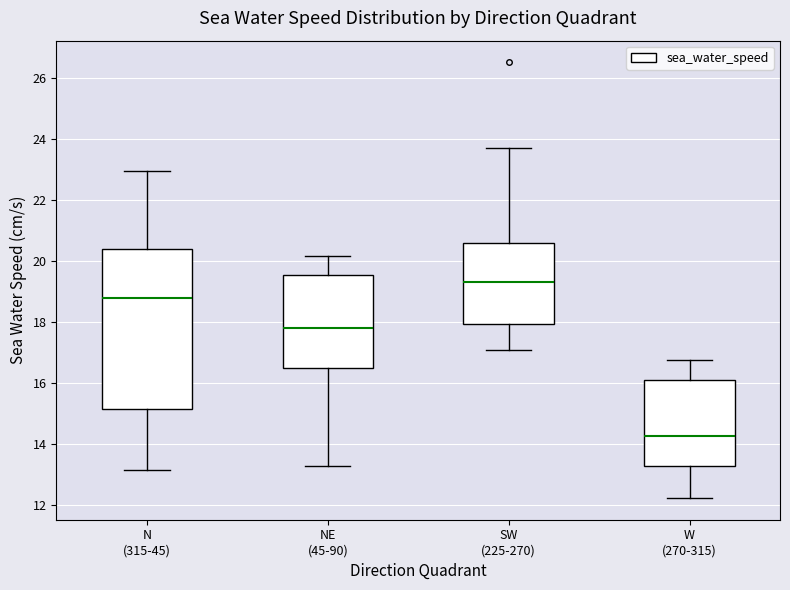

Comparing the boxes themselves (not the whiskers), which one is the tallest?

N (315-45)